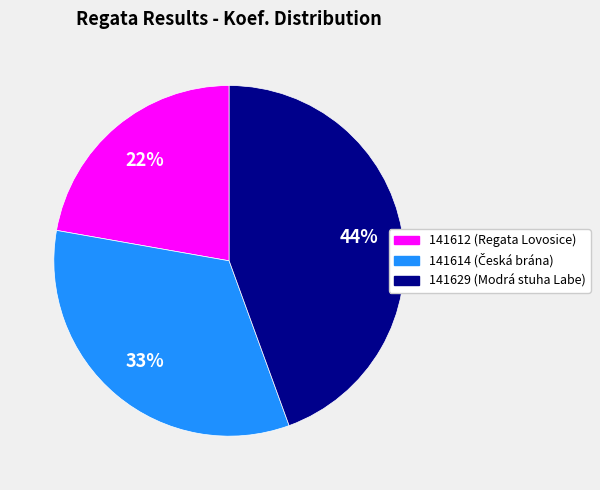

Does 141614 represent more than half of the total?

No